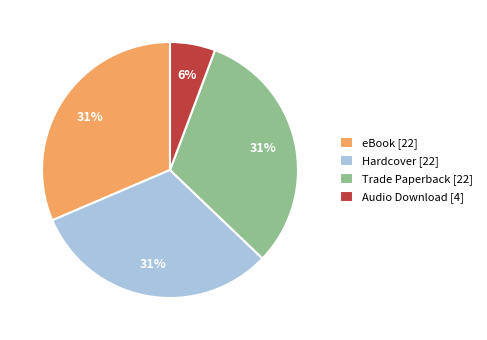

How many segments does this pie chart have?

4